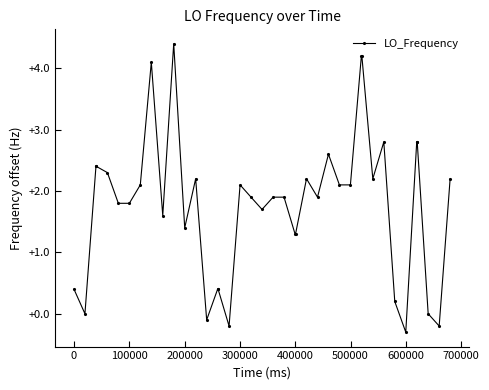

What is the difference between the second highest and second lowest values?

4.4